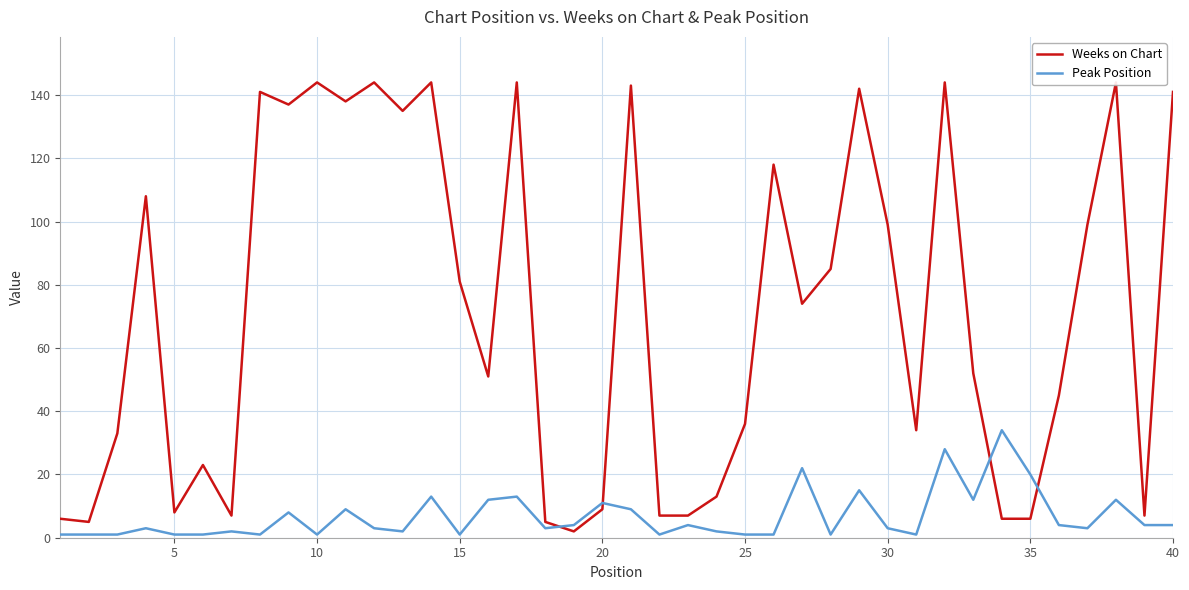

How many intersections are there between Peak Position and Weeks on Chart?

4